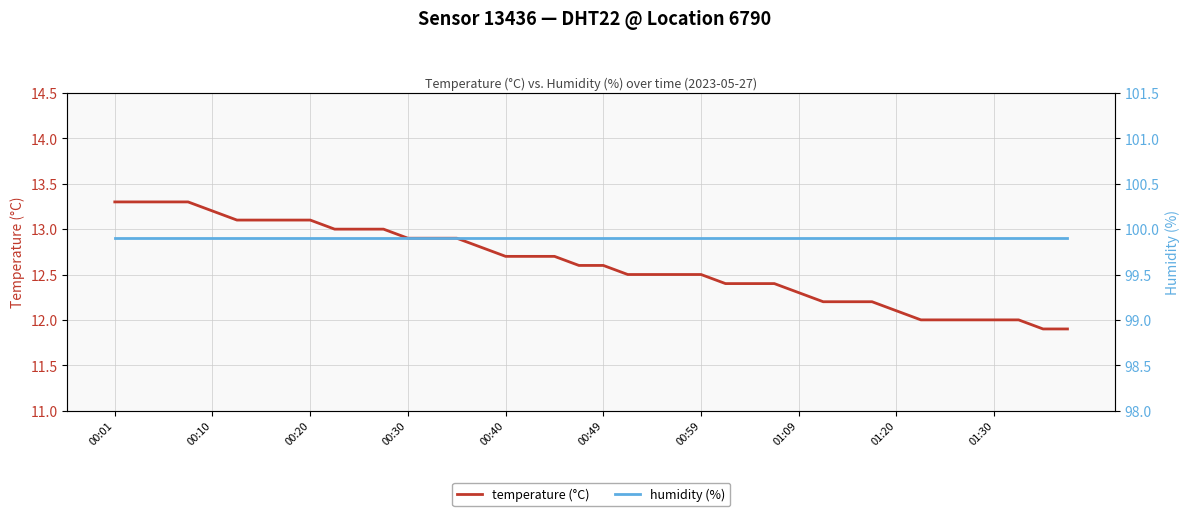

Which category has the highest value in the humidity (%) series?

00:01